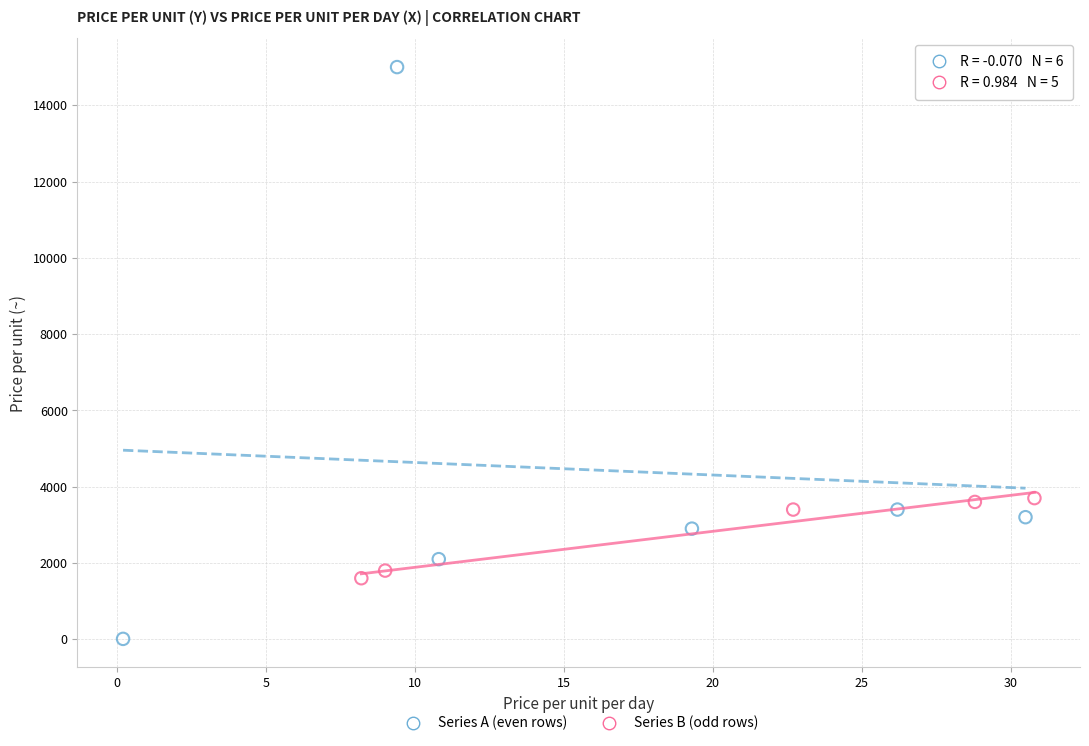

Which series contains the lowest Y value?

Series A (even rows)